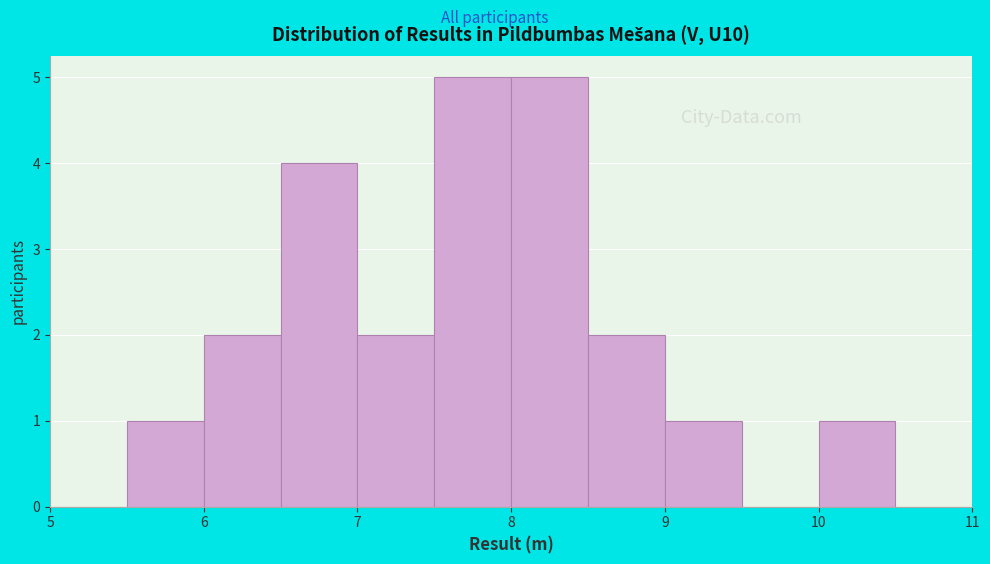

Reading left to right, transcribe this chart: for each bar, give the range it covers on the x-axis and its height. The values are not printed on the chart, so give them approximately, as read against the axis.

5.0 to 5.5: 0
5.5 to 6.0: 1
6.0 to 6.5: 2
6.5 to 7.0: 4
7.0 to 7.5: 2
7.5 to 8.0: 5
8.0 to 8.5: 5
8.5 to 9.0: 2
9.0 to 9.5: 1
9.5 to 10.0: 0
10.0 to 10.5: 1
10.5 to 11.0: 0